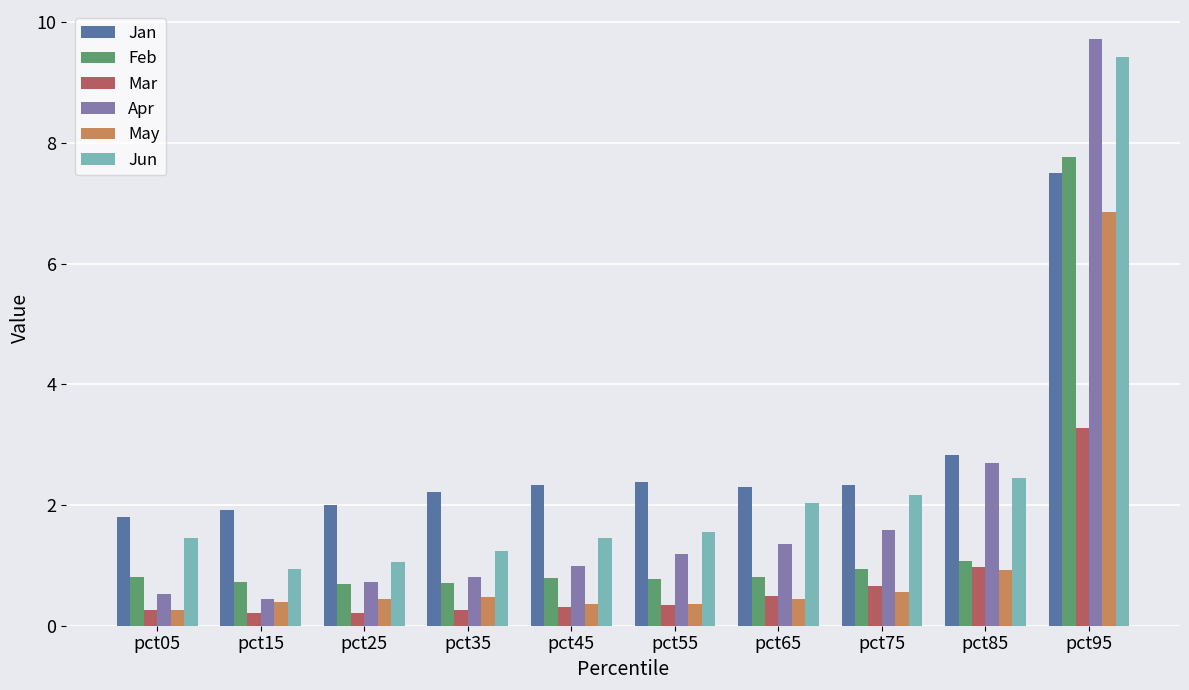

What is the difference between the maximum and minimum values in the Mar series?

3.1